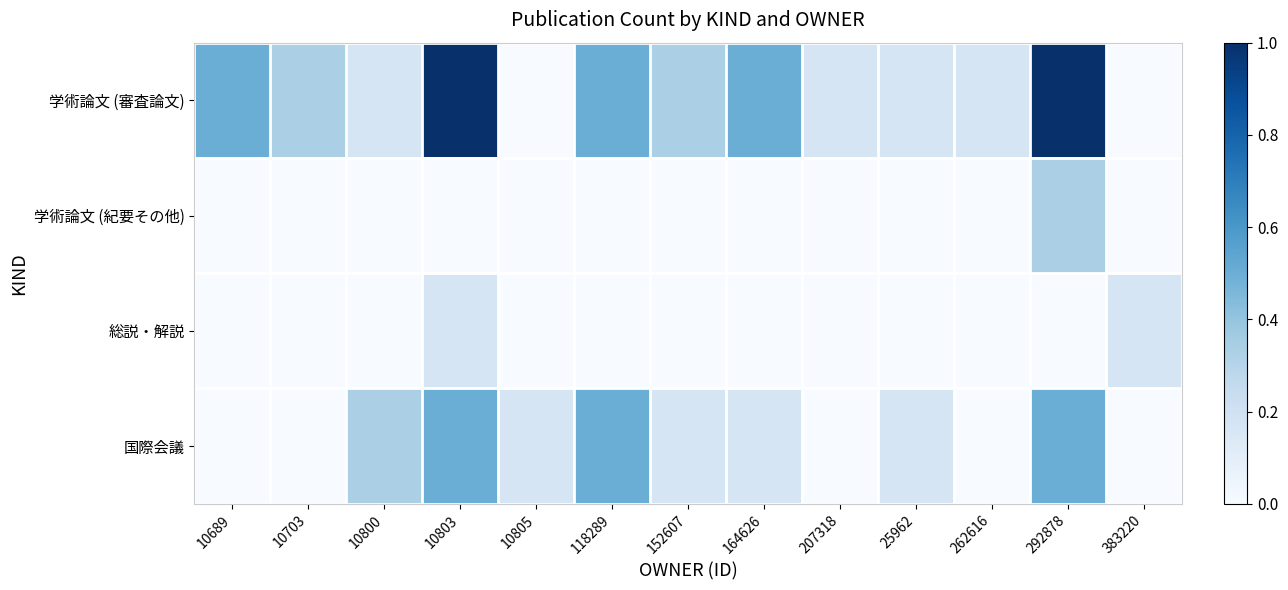

Reading left to right, extract all data points from this chart.

学術論文 (審査論文): 10689=0.5	10703=0.3	10800=0.2	10803=1.0	10805=0.0	118289=0.5	152607=0.3	164626=0.5	207318=0.2	25962=0.2	262616=0.2	292878=1.0	383220=0.0
学術論文 (紀要その他): 10689=0.0	10703=0.0	10800=0.0	10803=0.0	10805=0.0	118289=0.0	152607=0.0	164626=0.0	207318=0.0	25962=0.0	262616=0.0	292878=0.3	383220=0.0
総説・解説: 10689=0.0	10703=0.0	10800=0.0	10803=0.2	10805=0.0	118289=0.0	152607=0.0	164626=0.0	207318=0.0	25962=0.0	262616=0.0	292878=0.0	383220=0.2
国際会議: 10689=0.0	10703=0.0	10800=0.3	10803=0.5	10805=0.2	118289=0.5	152607=0.2	164626=0.2	207318=0.0	25962=0.2	262616=0.0	292878=0.5	383220=0.0